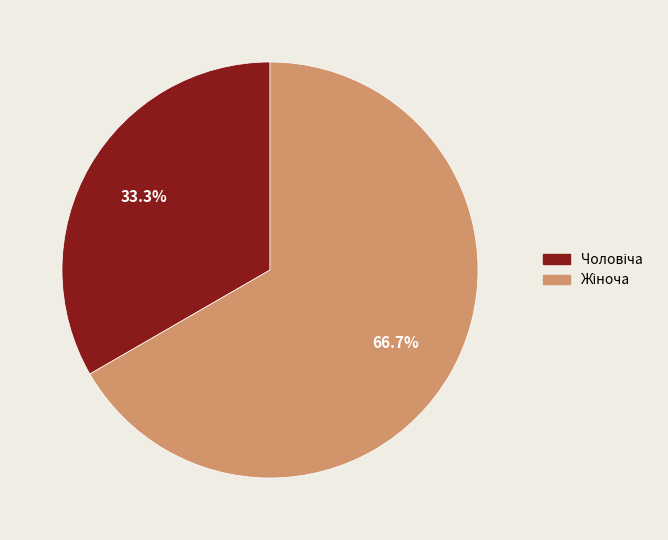

Is there any slice that represents more than half of the pie?

Yes